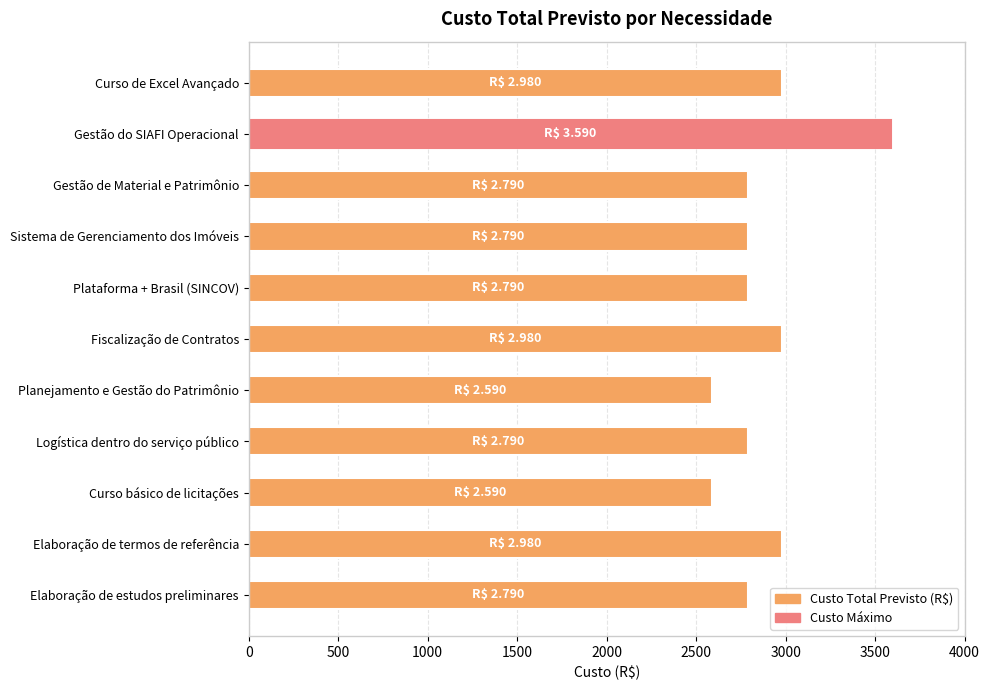

How many bars are there in total?

11